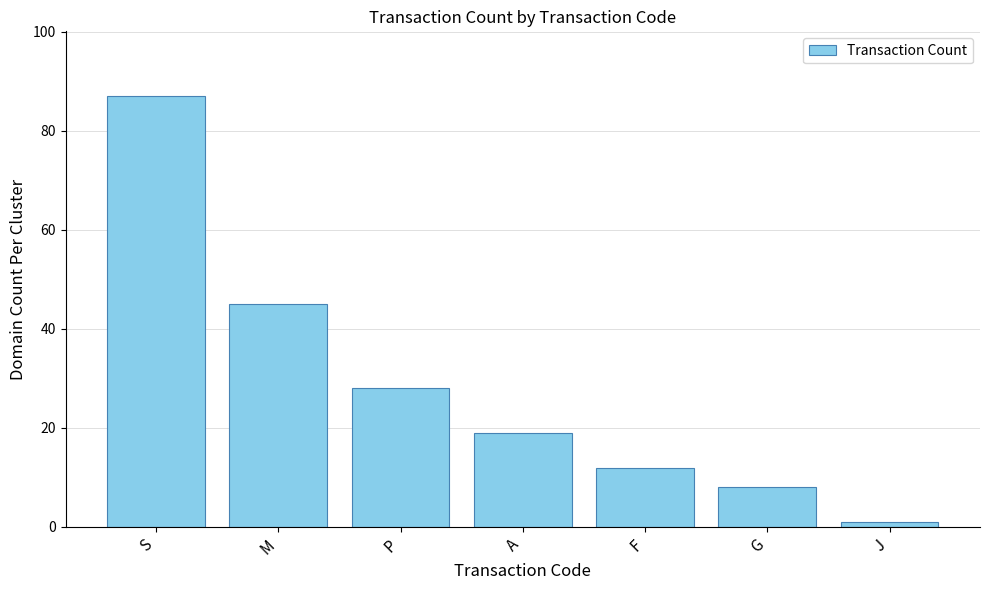

What is the minimum value shown in the chart?

1